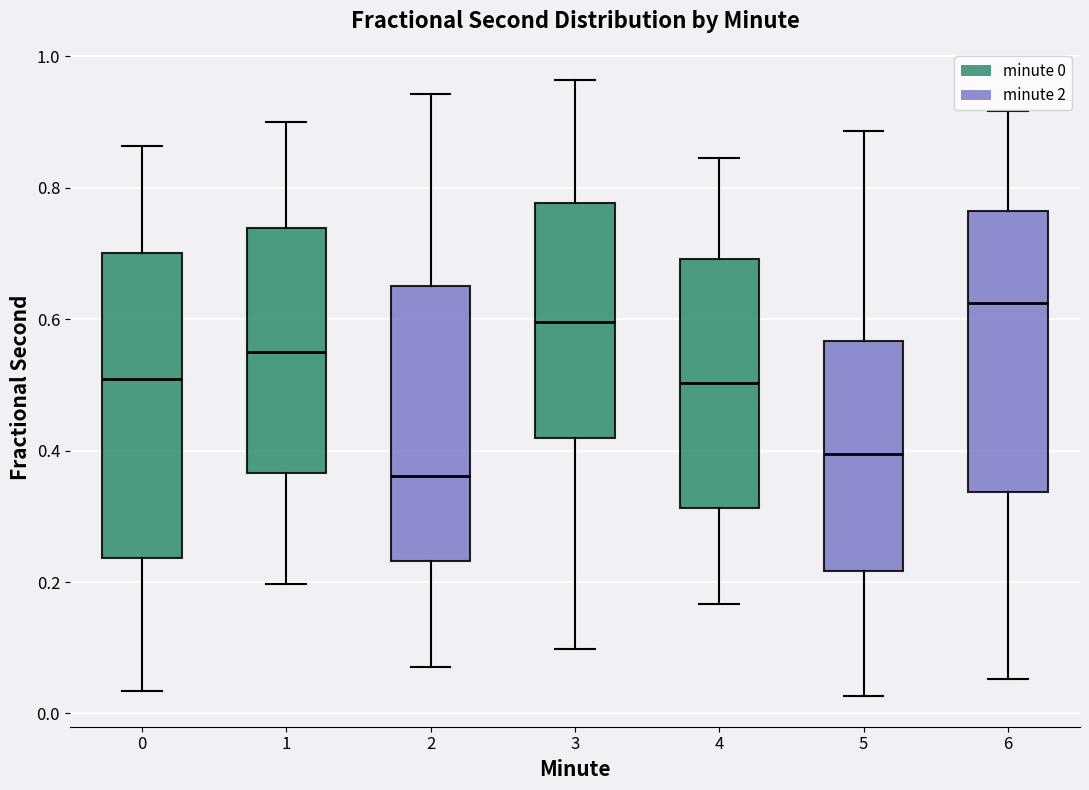

Which box's median line is the lowest?

2